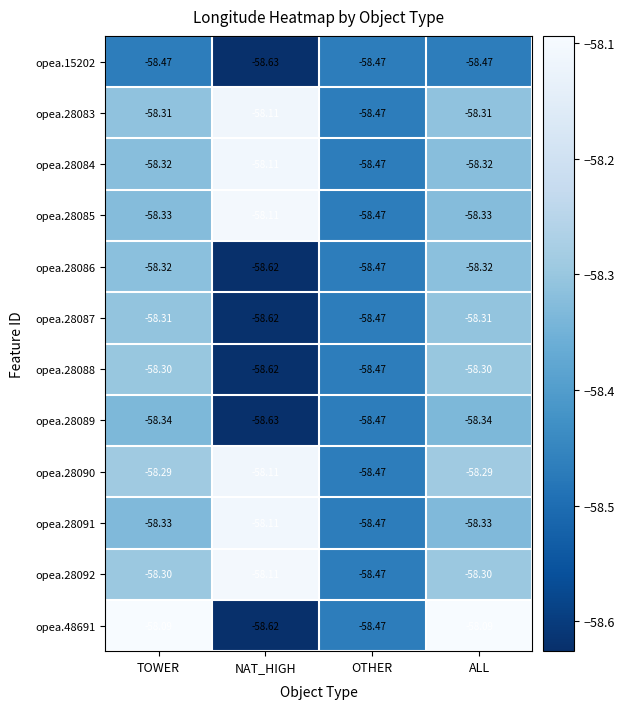

Is the value of opea.28083 at OTHER greater than the value of opea.28090 at ALL?

No